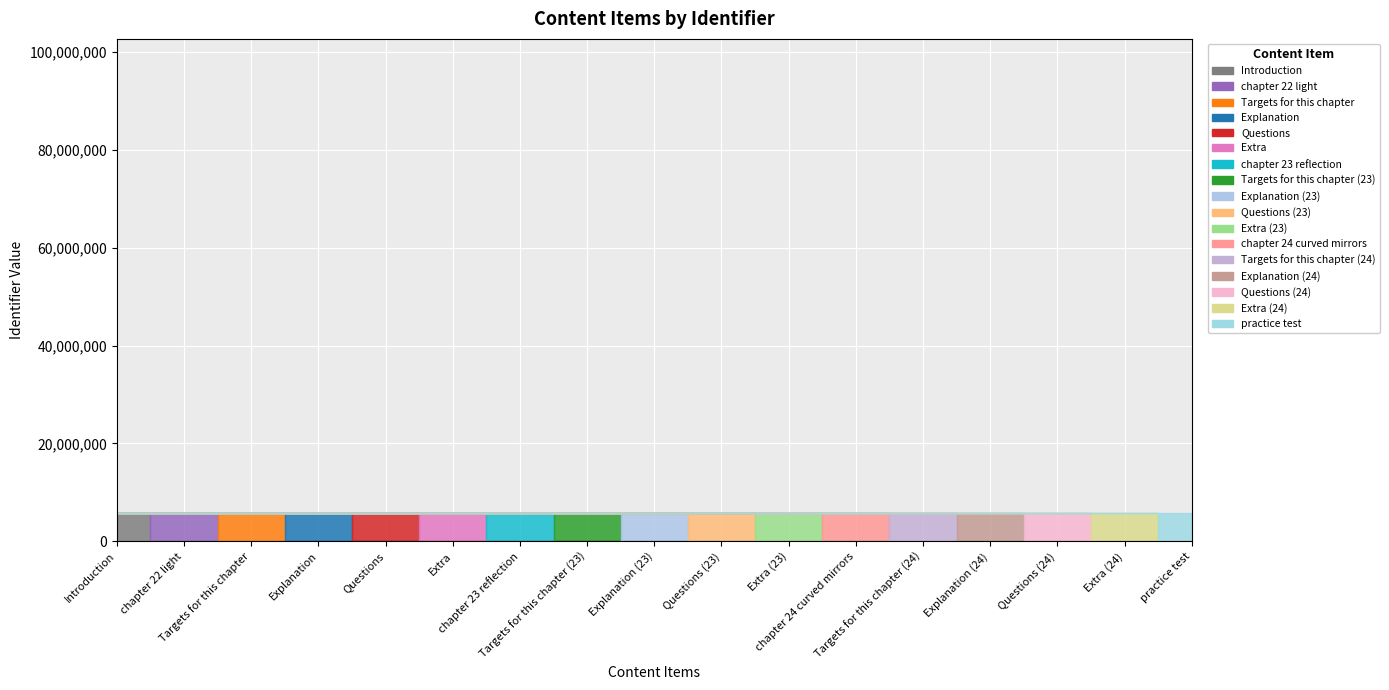

Reading right to left, extract all data points from this chart.

5737434	5813206	5737470	5737469	5737468	5737429	5813203	5737467	5737466	5737465	5737428	5810364	5751456	5737430	5737458	5737427	5737426